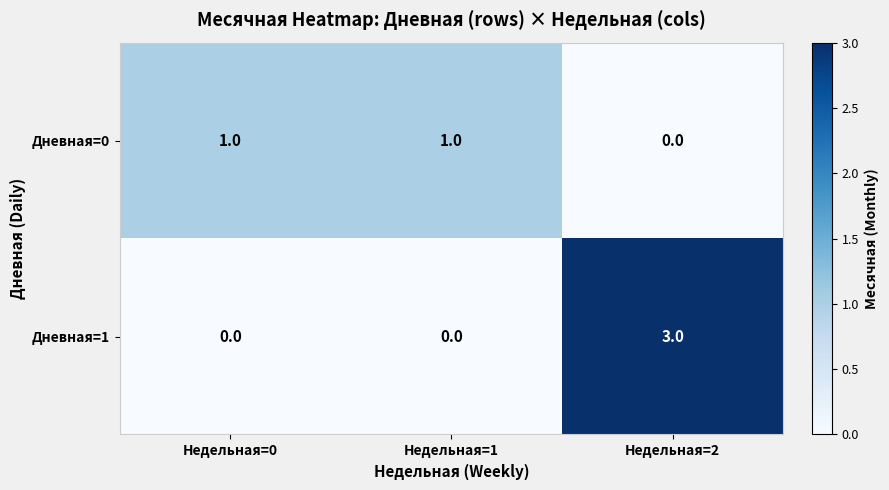

Which series has the widest spread of values?

Дневная=1